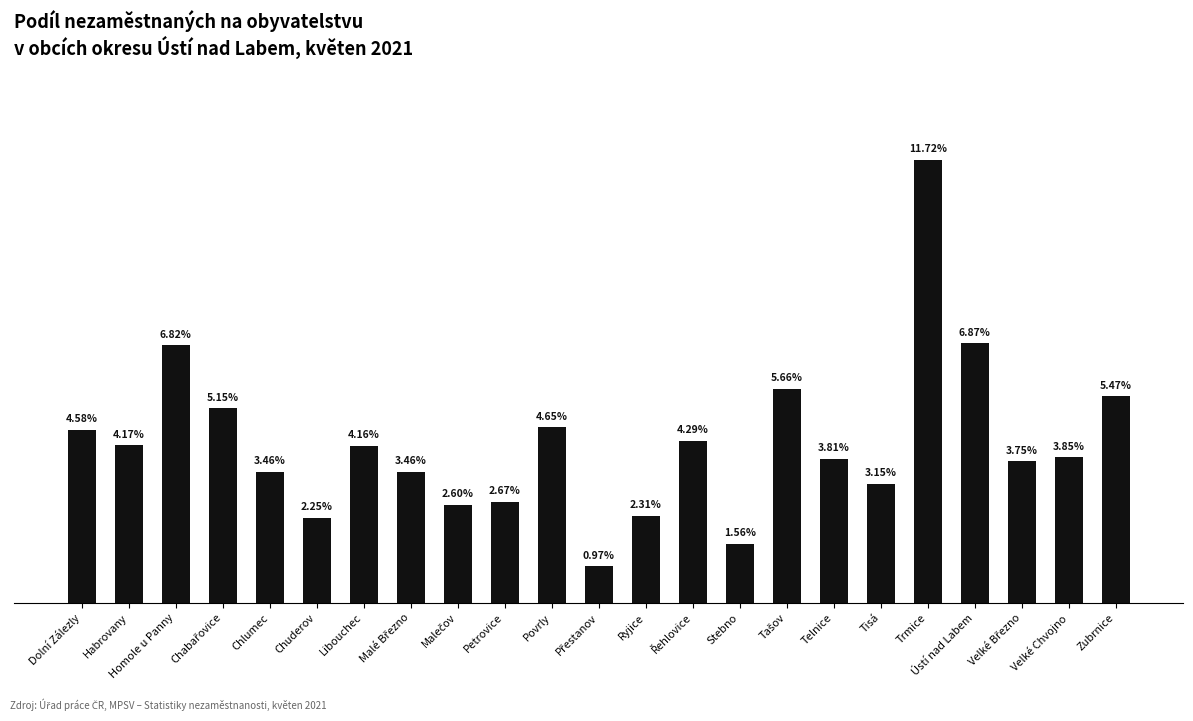

What is the label of the 17th bar from the left?

Telnice